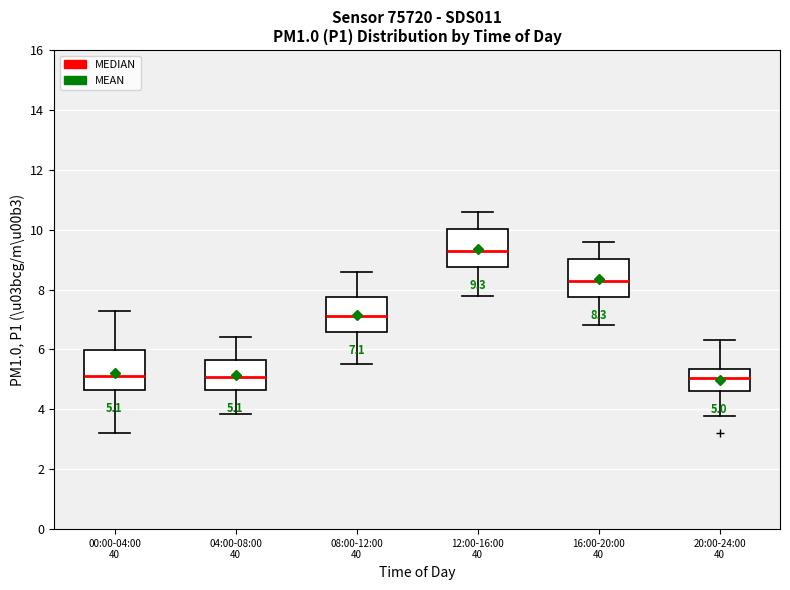

Which box's median line is the highest?

12:00-16:00 40